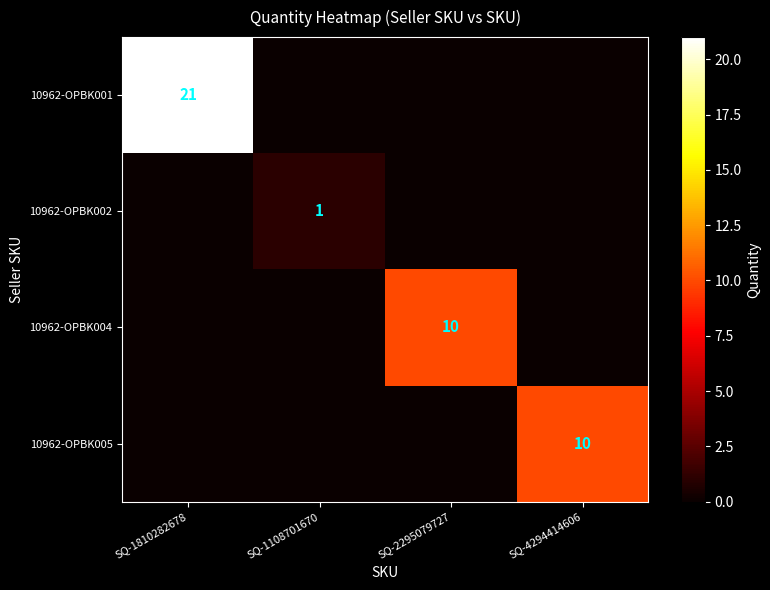

Is it true that 10962-OPBK004 equals 17 at SQ-2295079727?

False